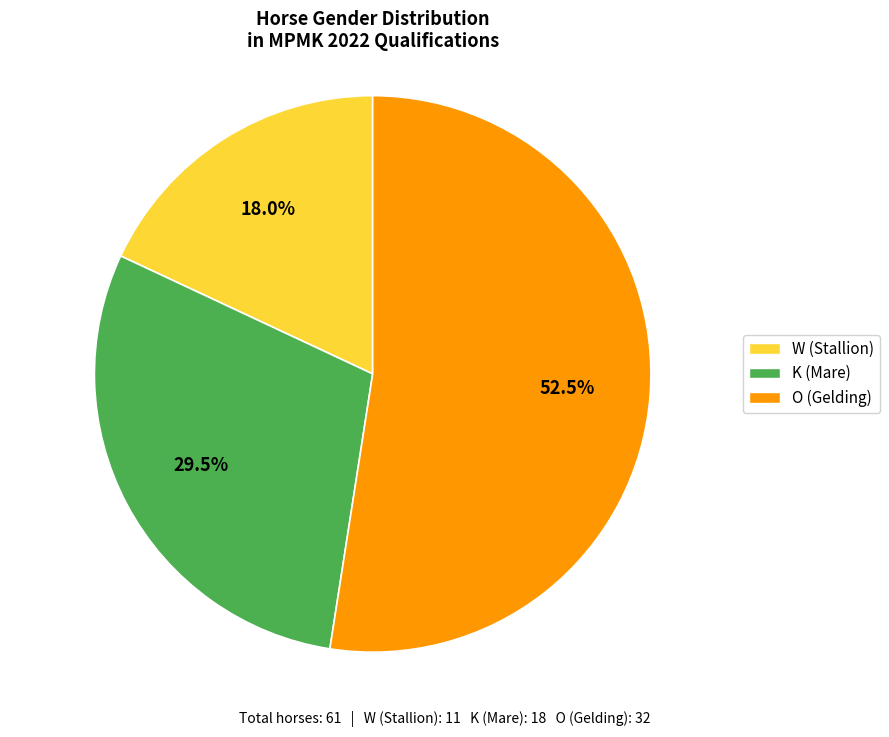

Approximately how many times larger is the value at O compared to W?

2.9